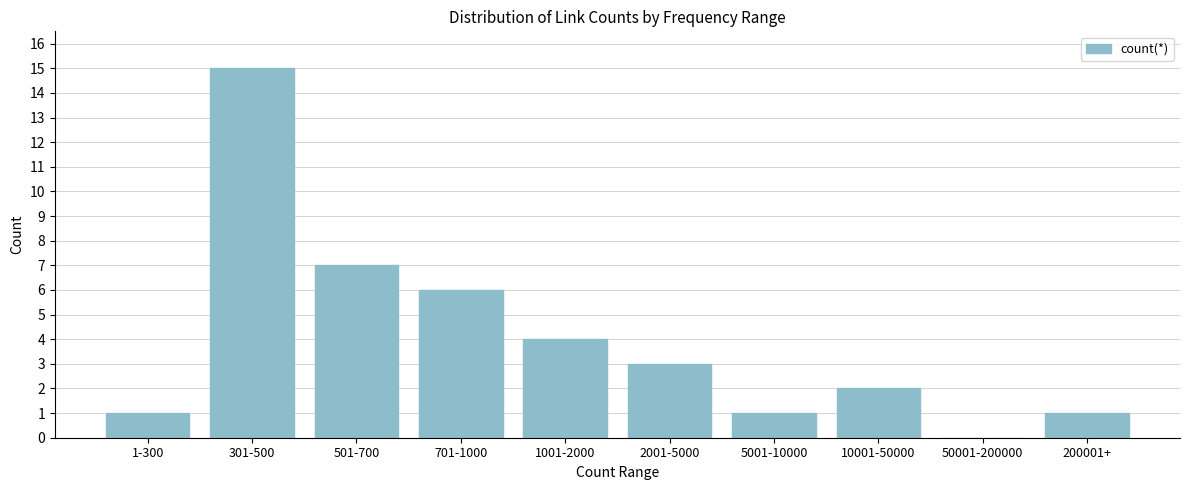

Reading left to right, list all the values displayed in this chart.

1-300=1	301-500=15	501-700=7	701-1000=6	1001-2000=4	2001-5000=3	5001-10000=1	10001-50000=2	50001-200000=0	200001+=1